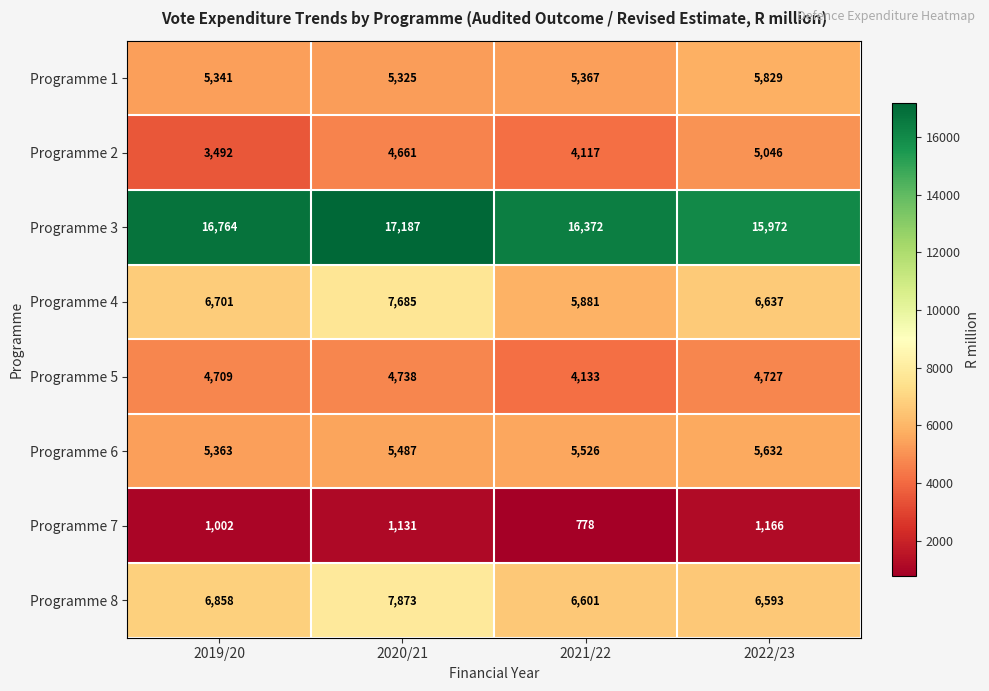

The Programme 3 series shows 8932 at 2020/21. True or false?

False